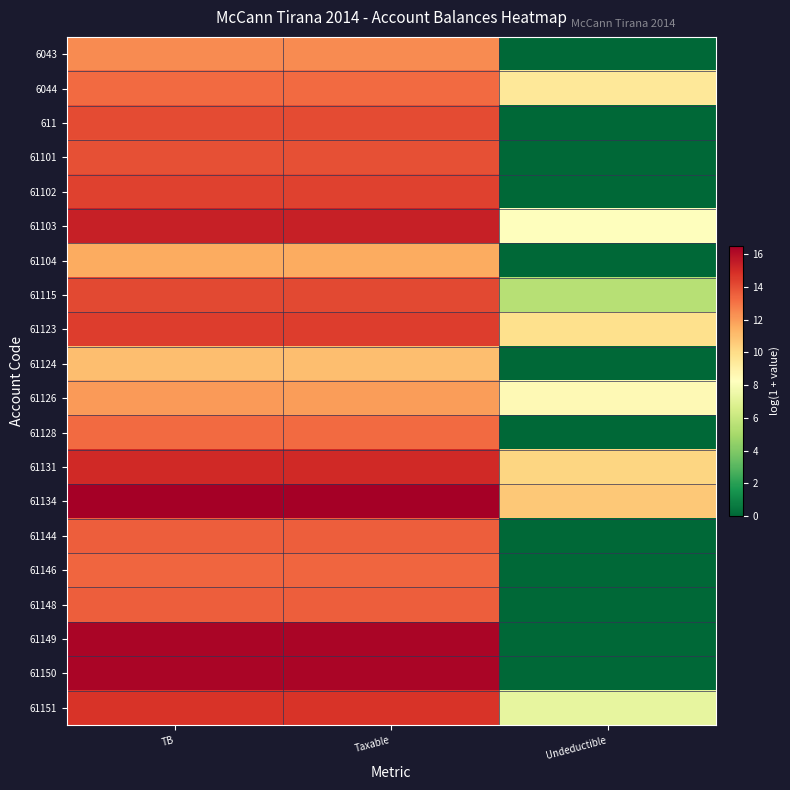

Which label corresponds to the smallest value in the chart?

Undeductible